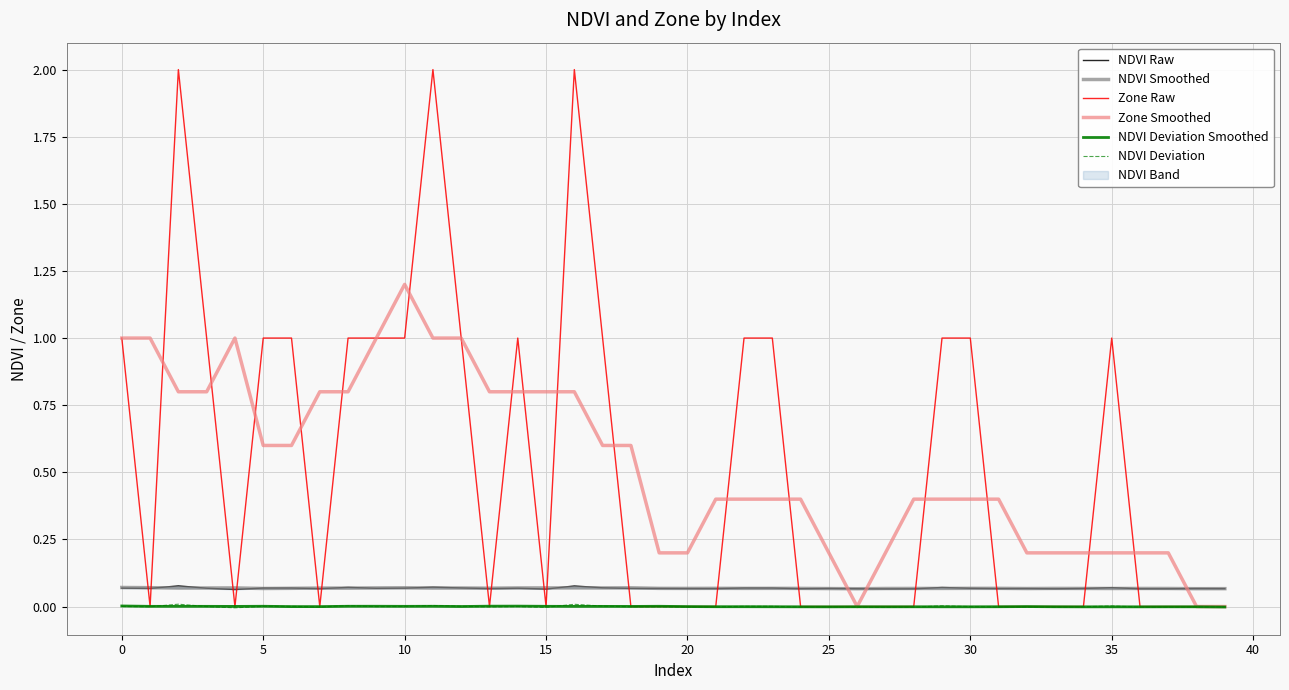

How many lines are shown in the chart?

6